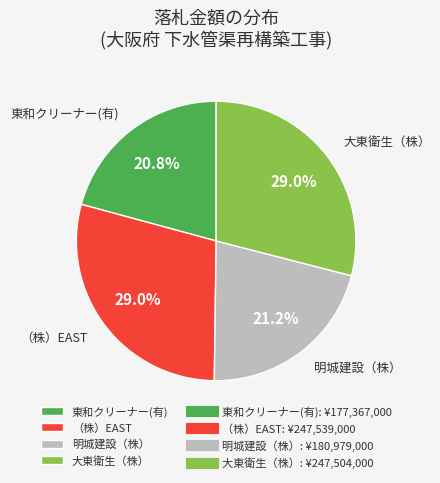

Count the number of slices in the pie.

4